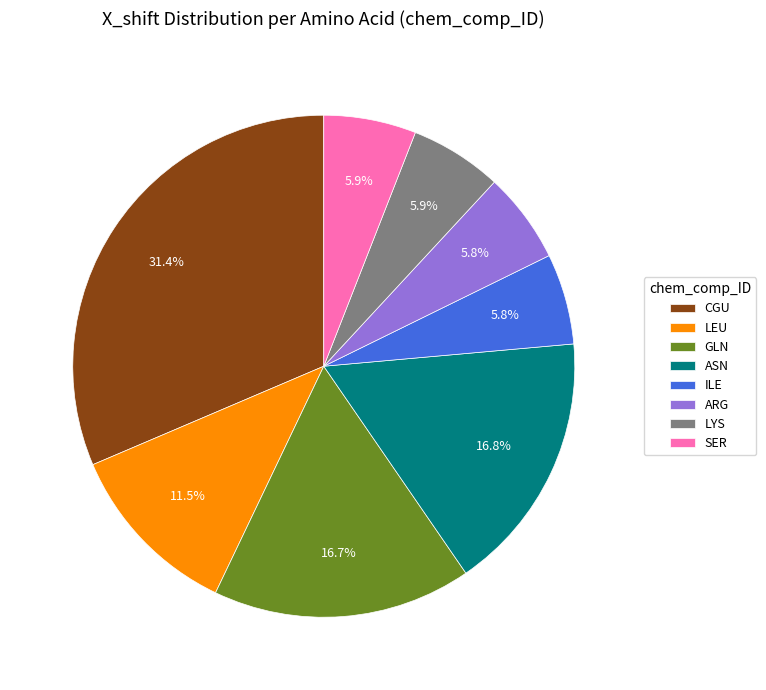

To the nearest percent, what percentage of the pie is GLN?

17%